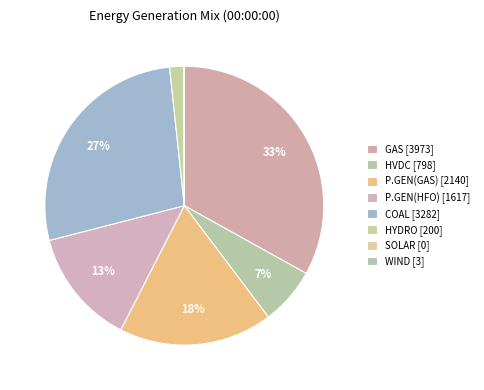

Which slice is the largest?

GAS